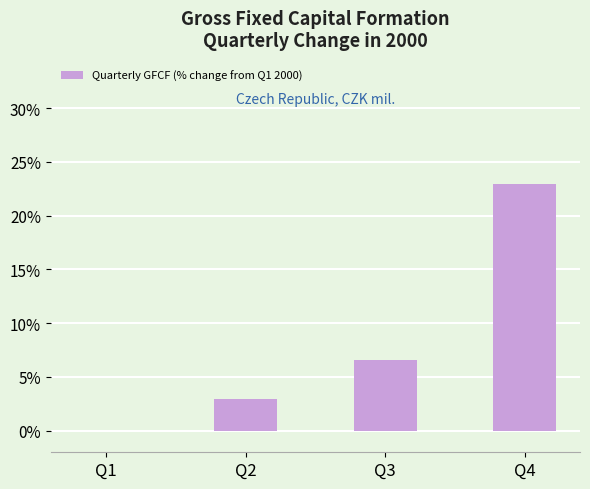

How many data points are above 6?

2